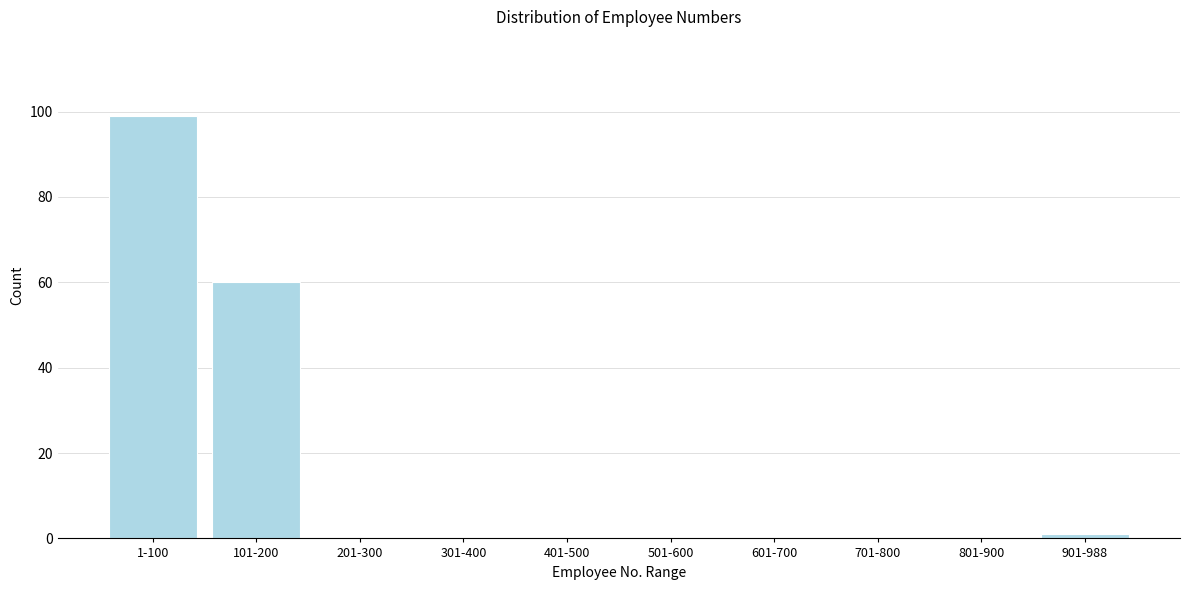

Reading left to right, what are all the values shown in this chart?

1-100=99	101-200=60	201-300=0	301-400=0	401-500=0	501-600=0	601-700=0	701-800=0	801-900=0	901-988=1